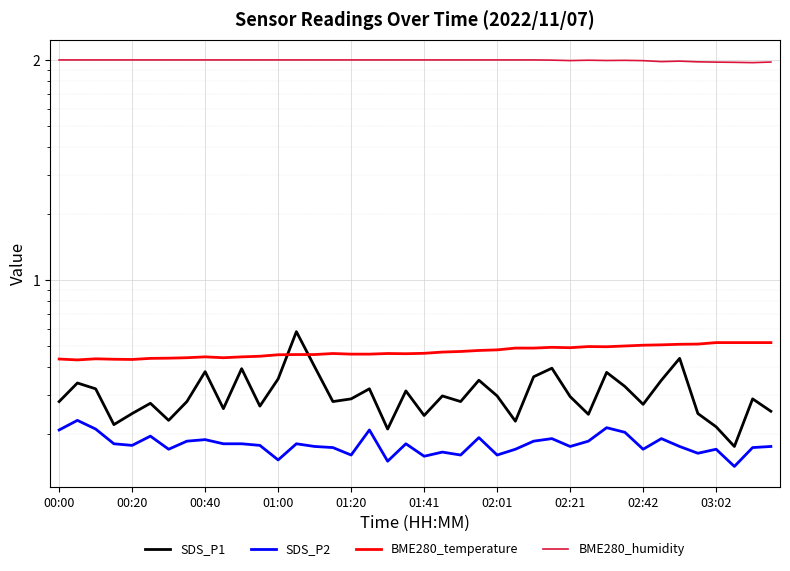

True or false: BME280_temperature and BME280_humidity cross at least once.

False